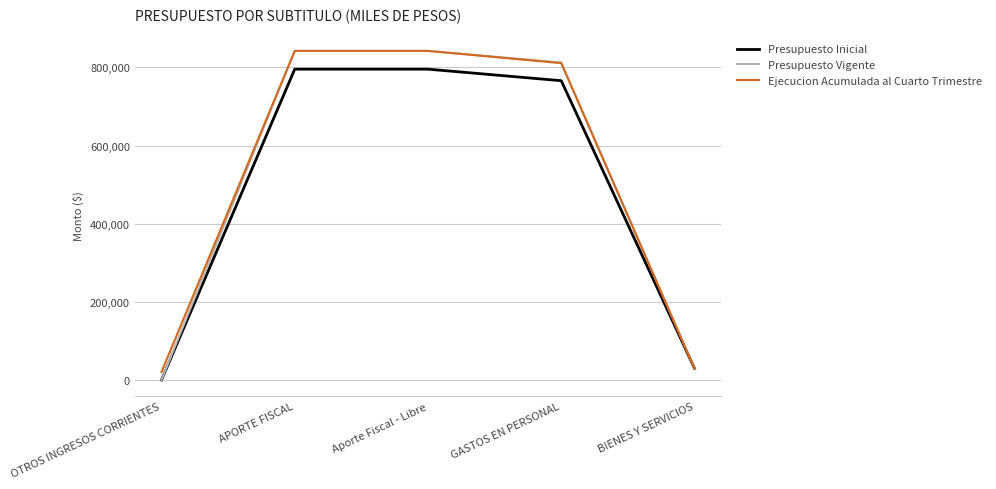

True or false: Presupuesto Vigente has a value of 29532 at BIENES Y SERVICIOS.

True